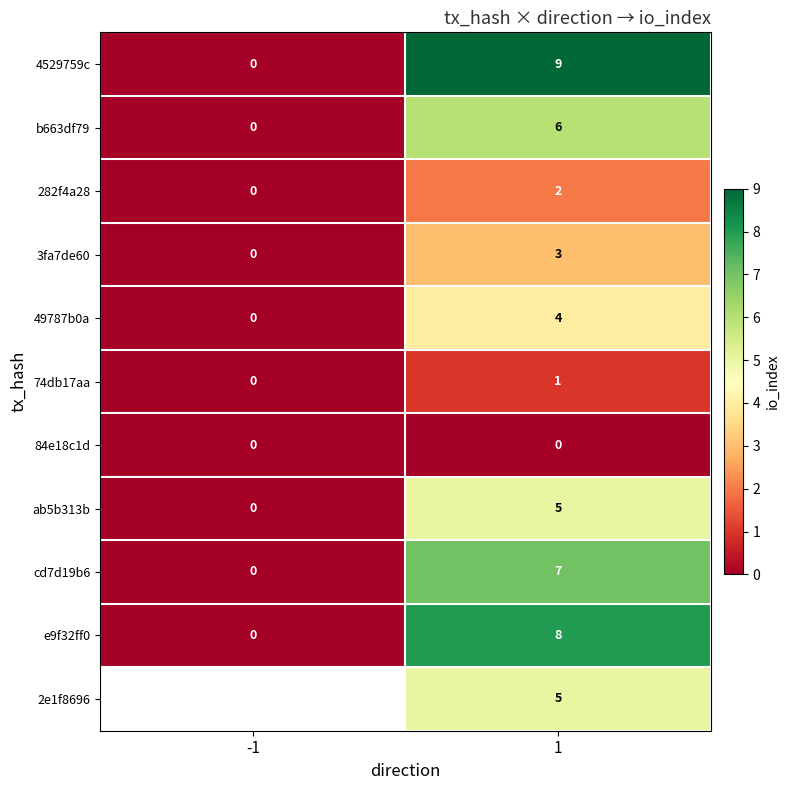

True or false: e9f32ff0 has a value of 12.9 at 1.

False